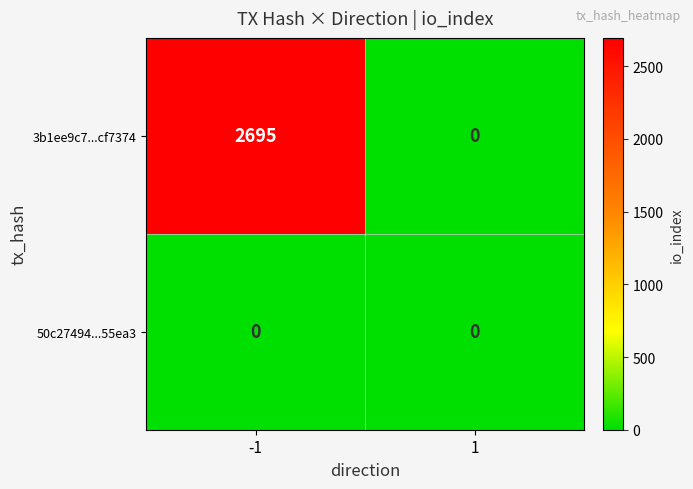

Between -1 and 1, which series saw the biggest shift?

3b1ee9c7...cf7374